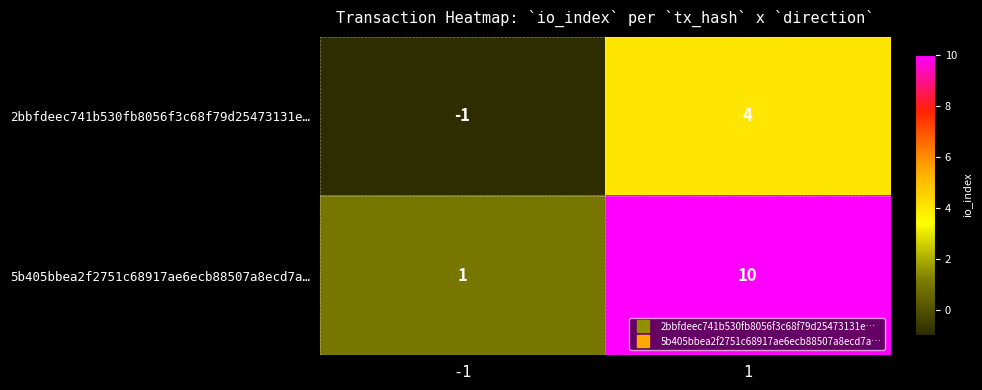

What is the maximum value for 2bbfdeec741b530fb8056f3c68f79d25473131e…?

4